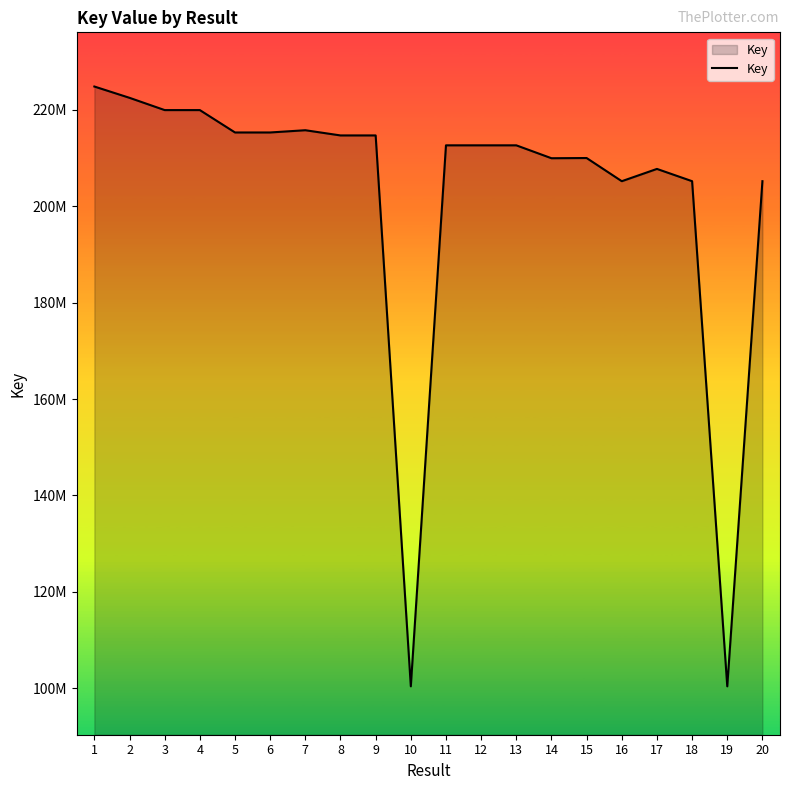

What is the sum of the values at 1 and 6?

440144489